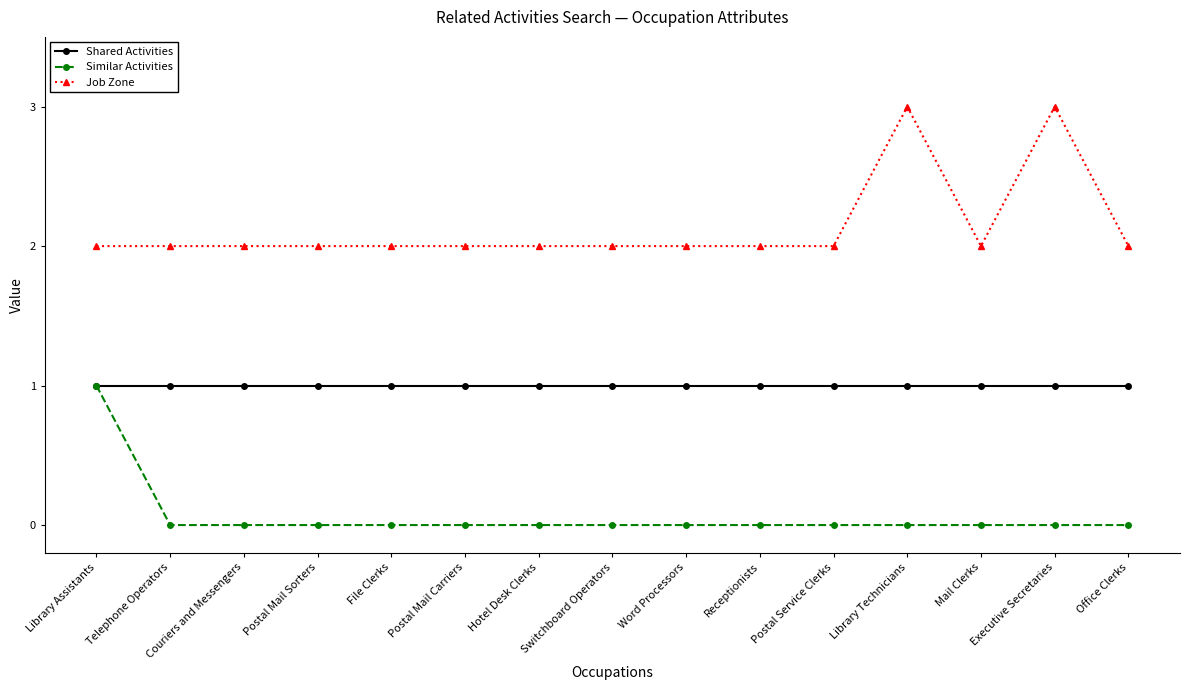

Which series has the largest total across all categories?

Job Zone